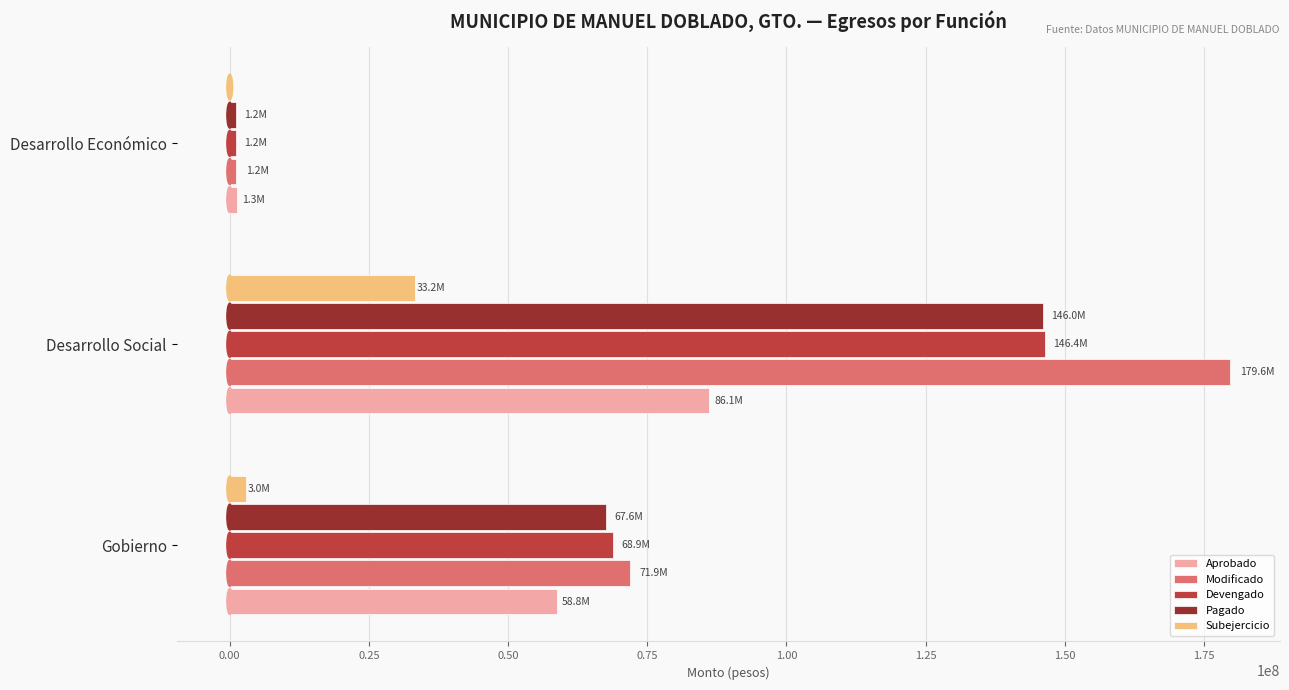

The value of Modificado at Gobierno is 71886947.2. True or false?

True